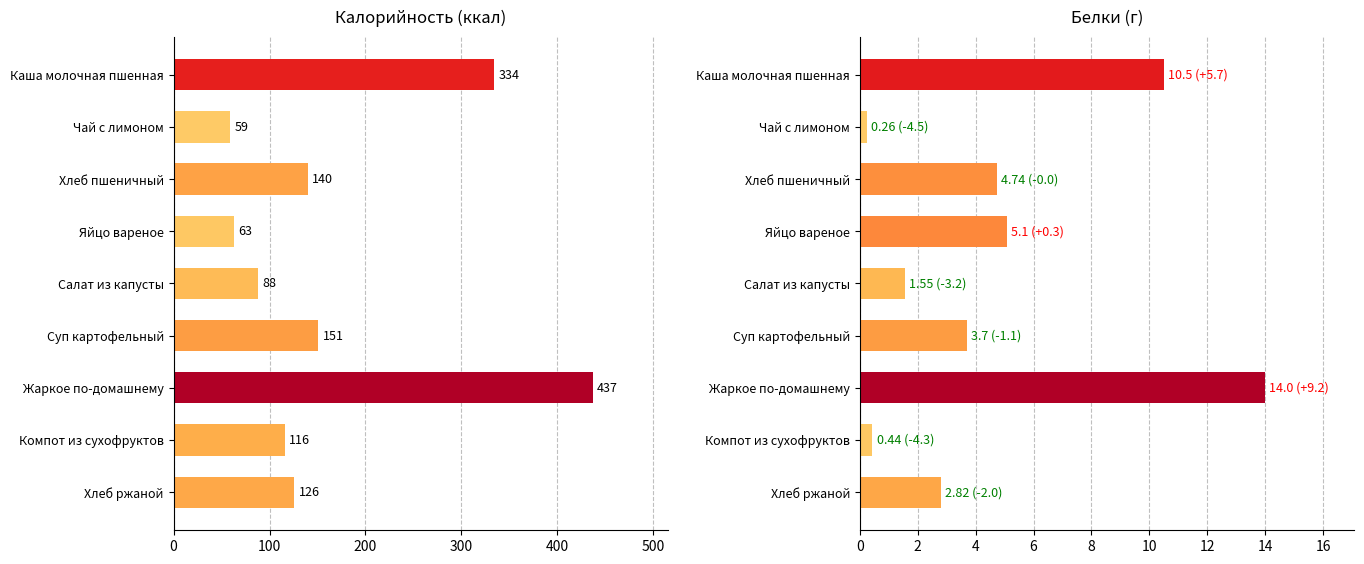

What are all the series names shown in the legend?

Калорийность, Белки